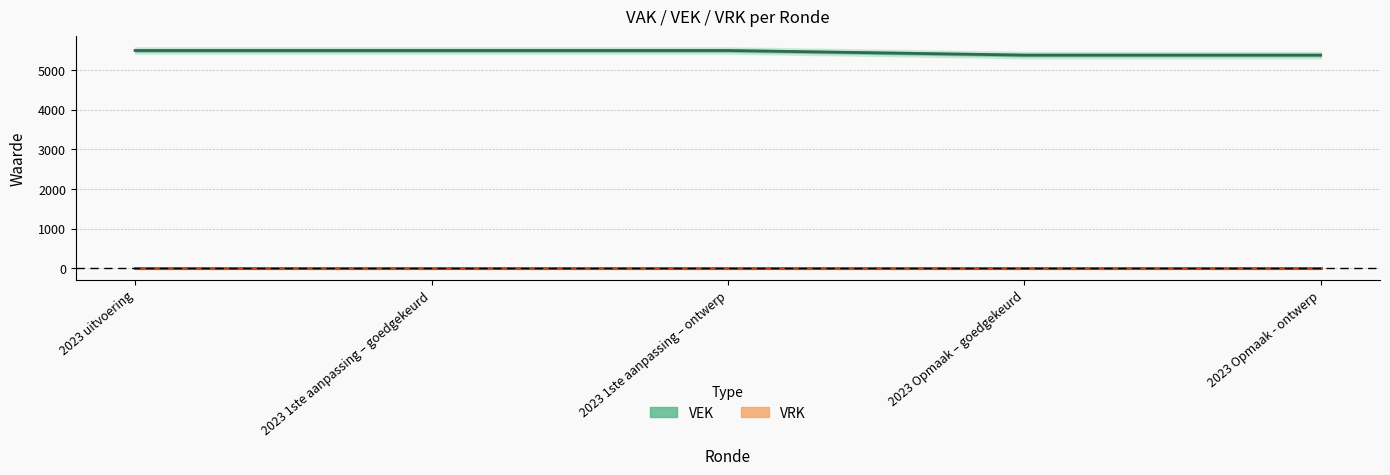

Is this an area chart (filled region under the line)?

No